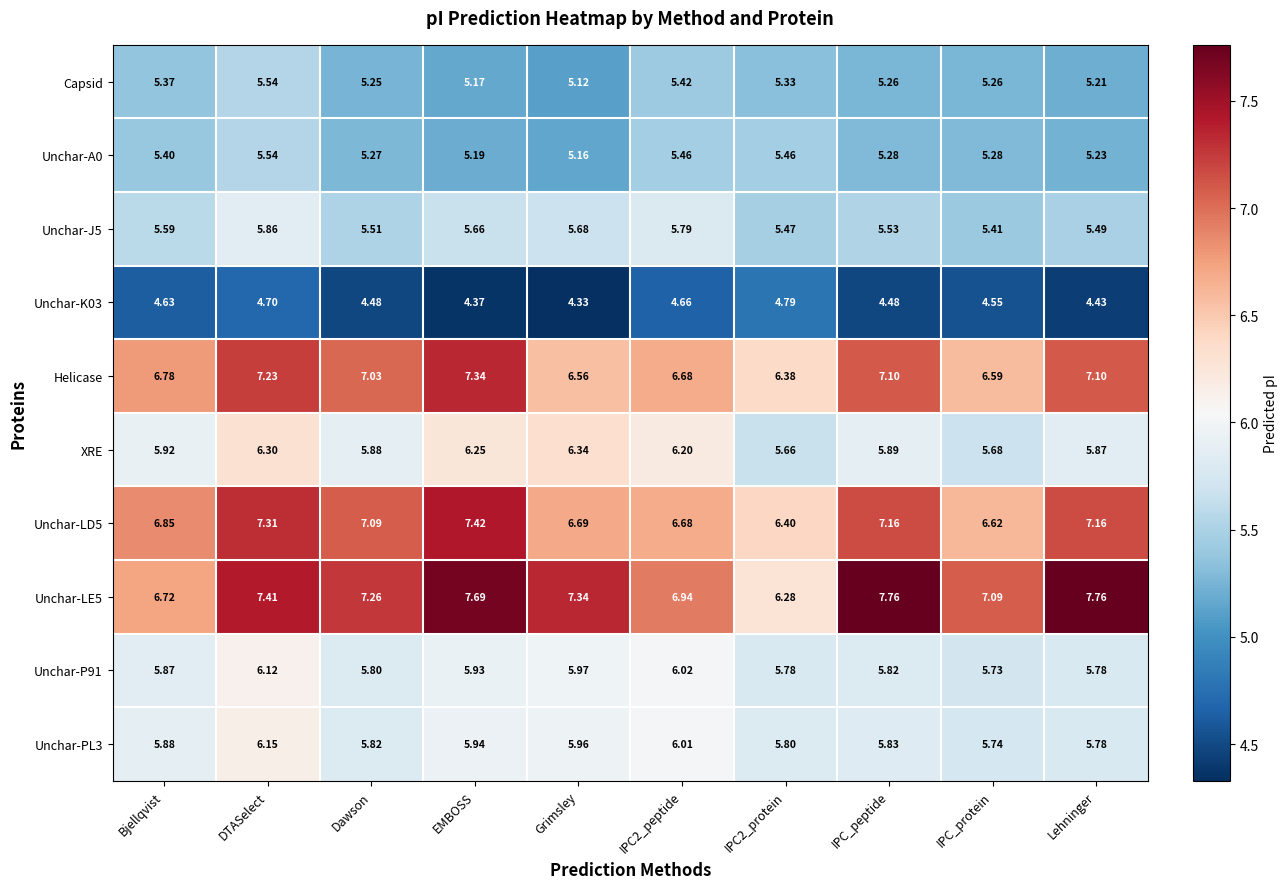

Between Grimsley and IPC_peptide, which series saw the biggest shift?

Helicase